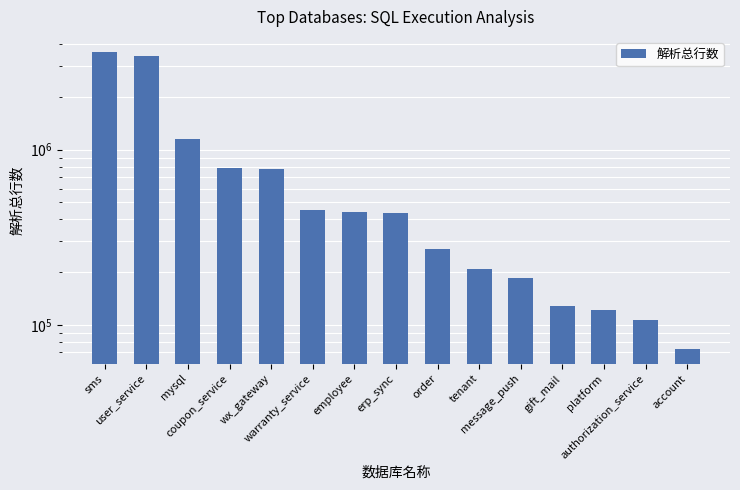

What is the value of the 6th bar from the left?

450401